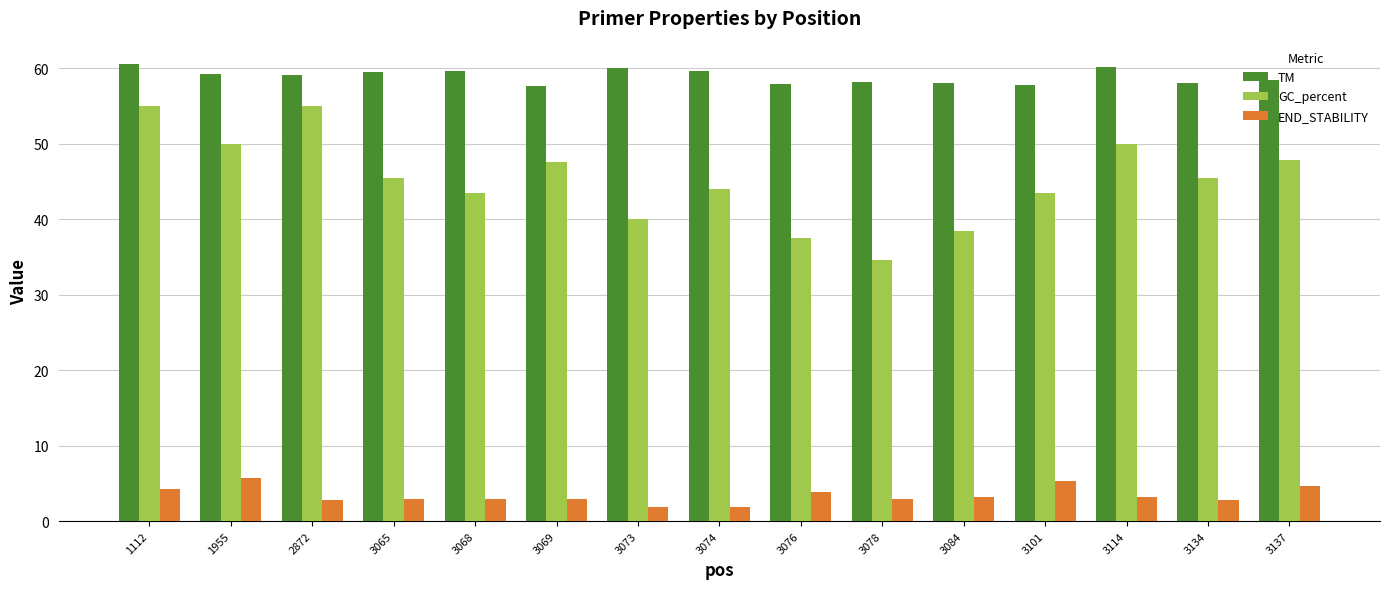

How many groups of bars are there?

15